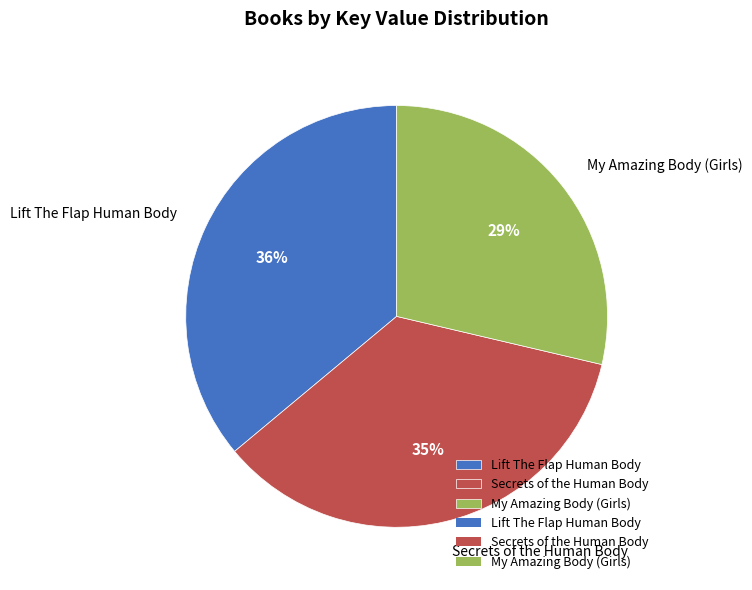

How many segments does this pie chart have?

3